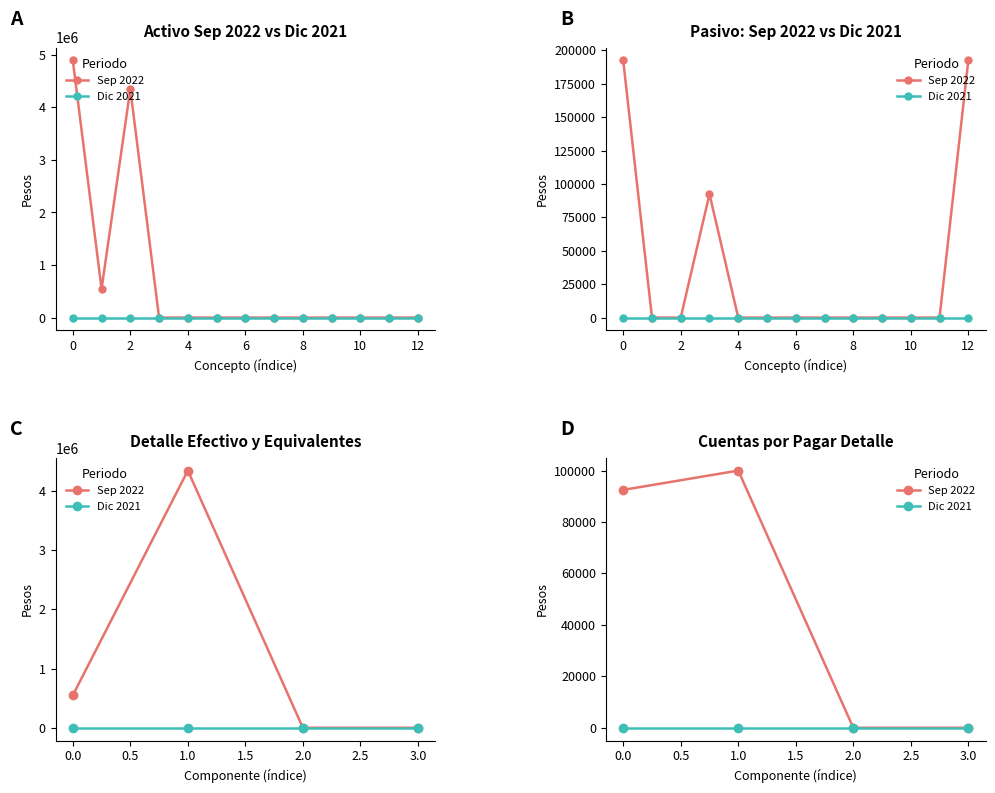

List the series in order of their overall mean, lowest first.

Dic 2021, Sep 2022